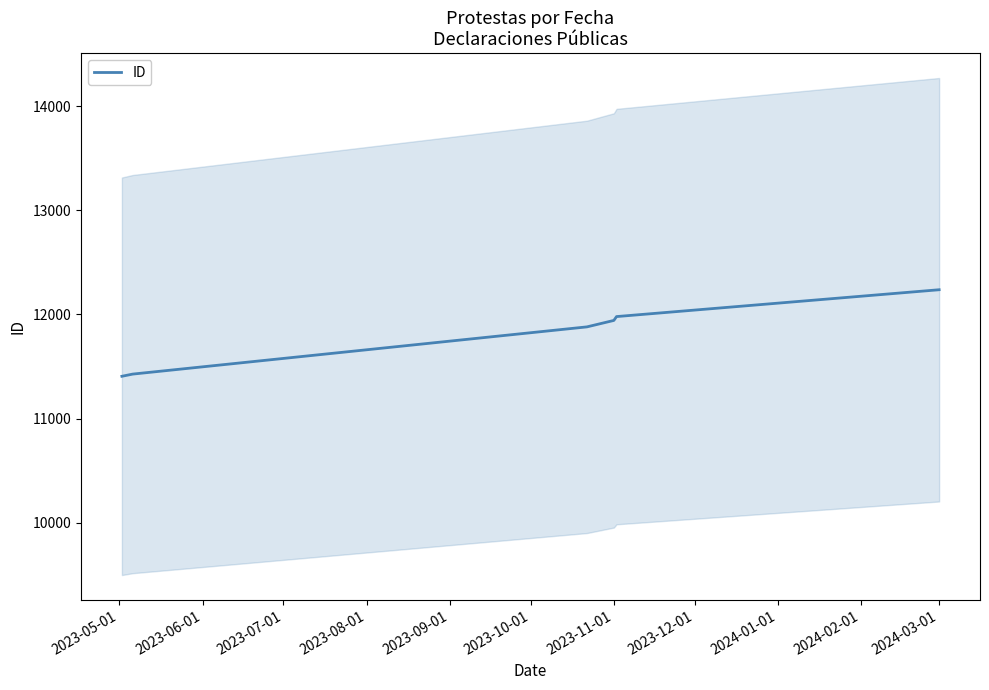

What is the maximum value for ID?

12238